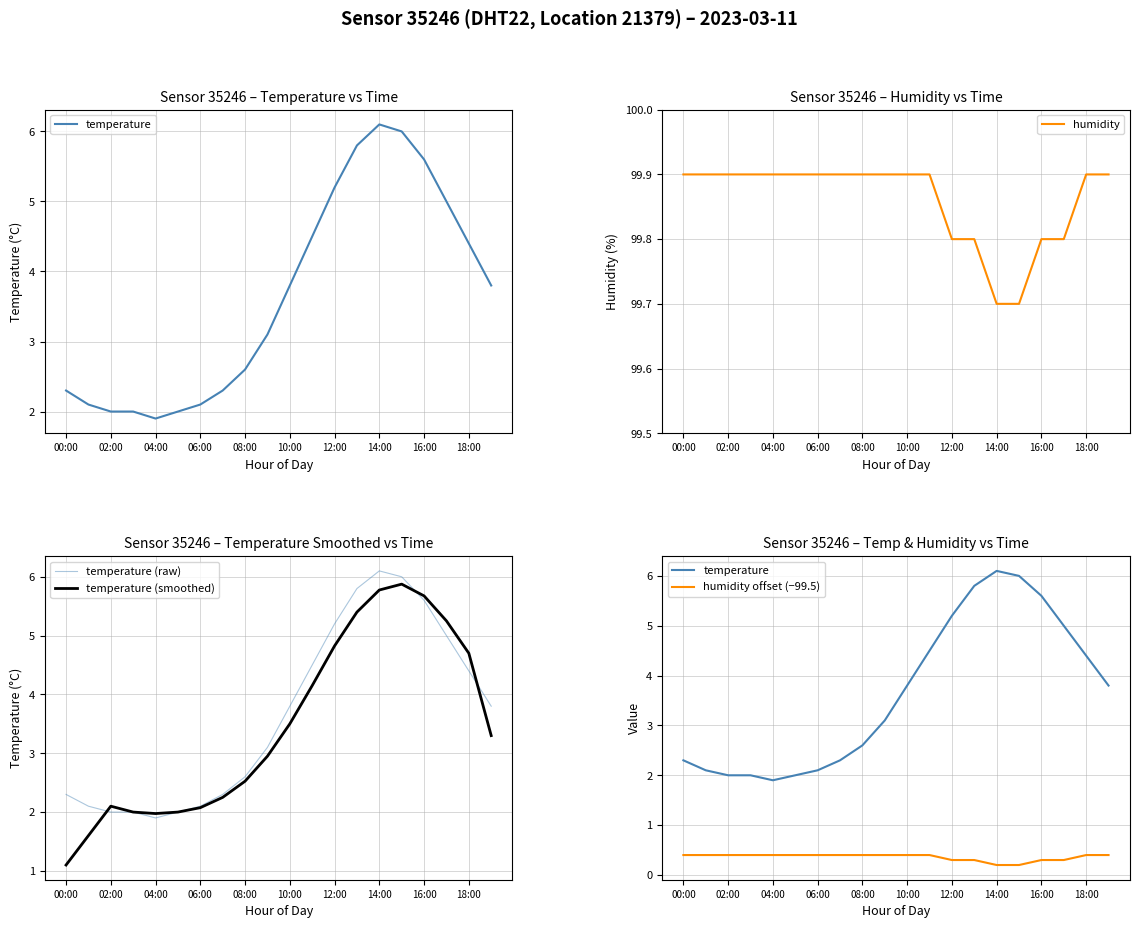

Is the value of temperature (raw) at 06:00 greater than the value of temperature (smoothed) at 10:00?

No